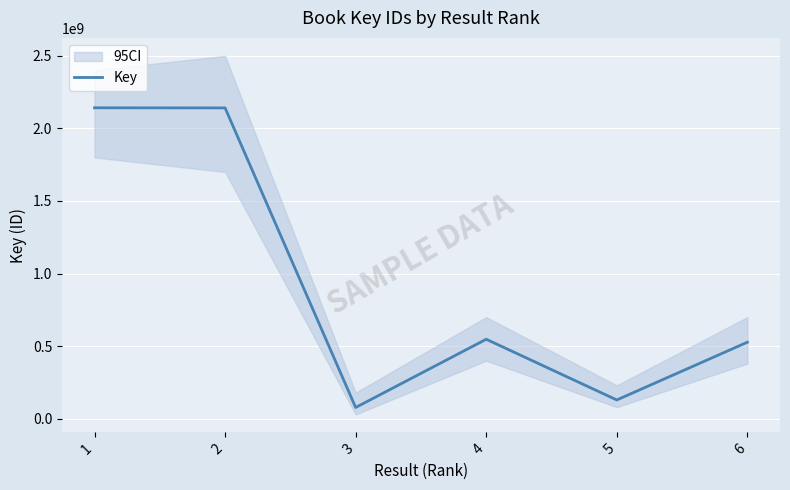

Reading left to right, what are all the values shown in this chart?

2141918294	2141181974	77702189	547719310	129529770	527339692